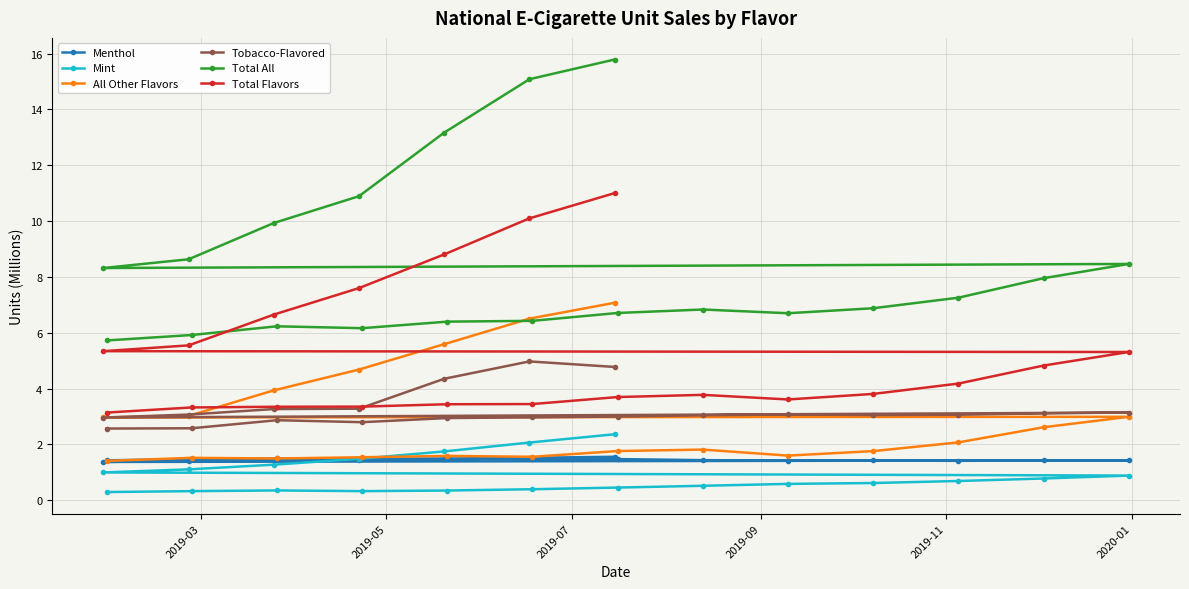

What is the value of the All Other Flavors point at the 1st from the left?

3.0